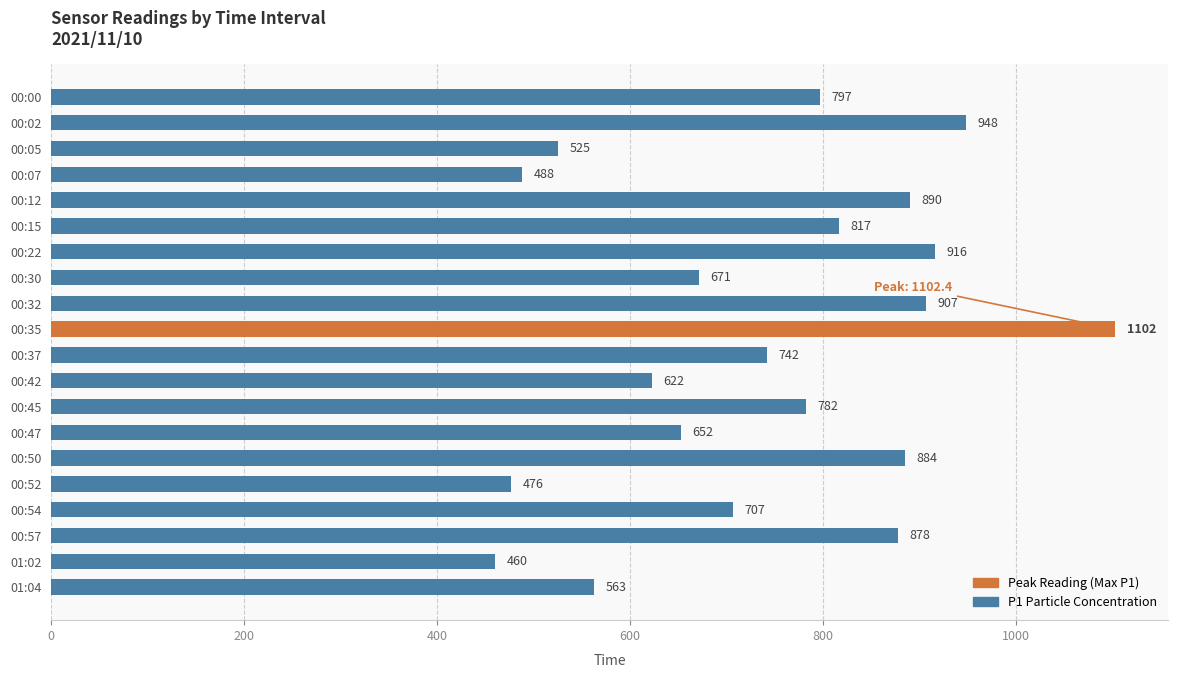

What is the average value?

741.3